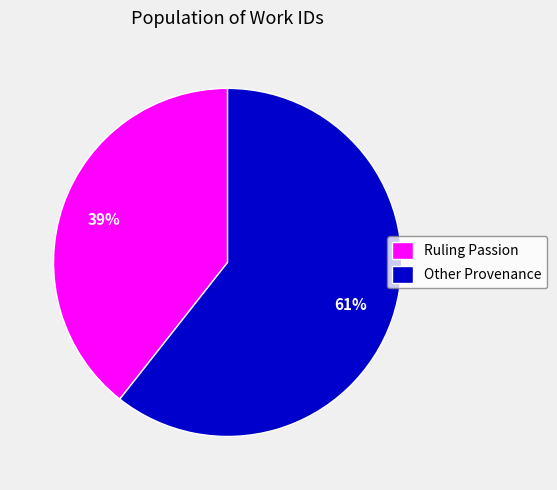

Which slice is the largest?

Other Provenance